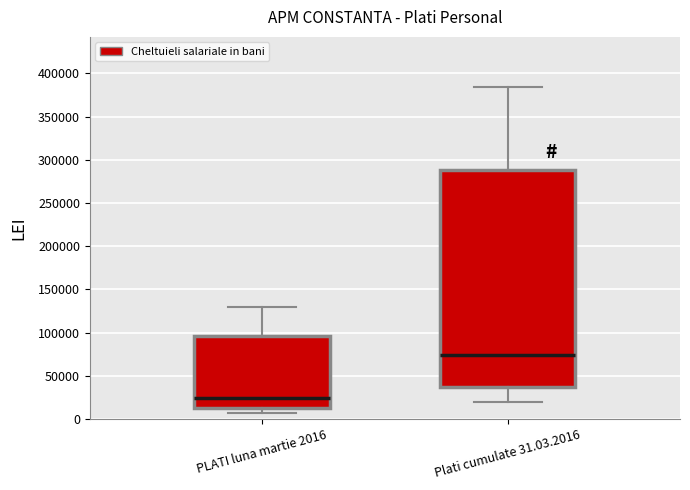

Which box has the highest median line?

Plati cumulate 31.03.2016